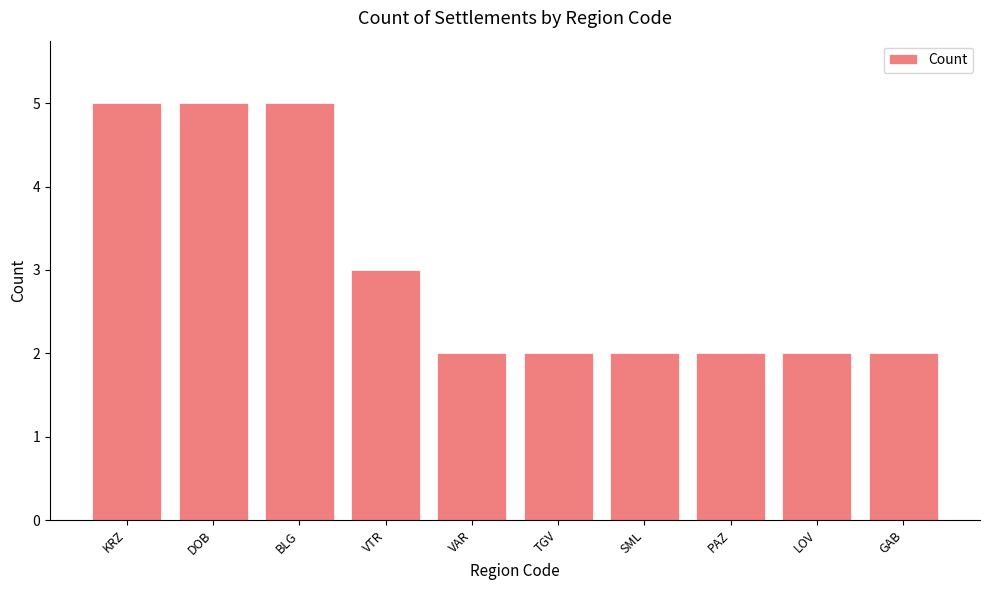

Reading left to right, extract all data points from this chart.

5	5	5	3	2	2	2	2	2	2